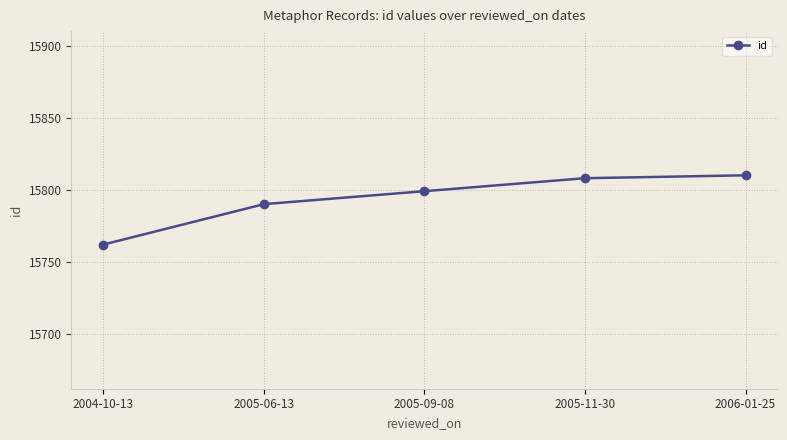

List the labels in order of value, largest first.

2006-01-25, 2005-11-30, 2005-09-08, 2005-06-13, 2004-10-13